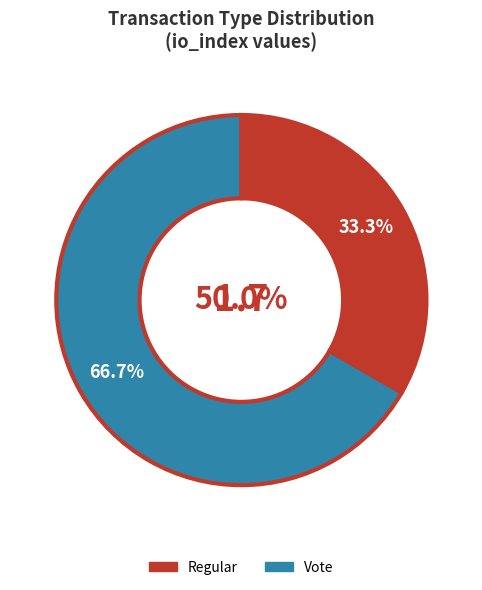

True or false: Vote accounts for 67% of the total.

True